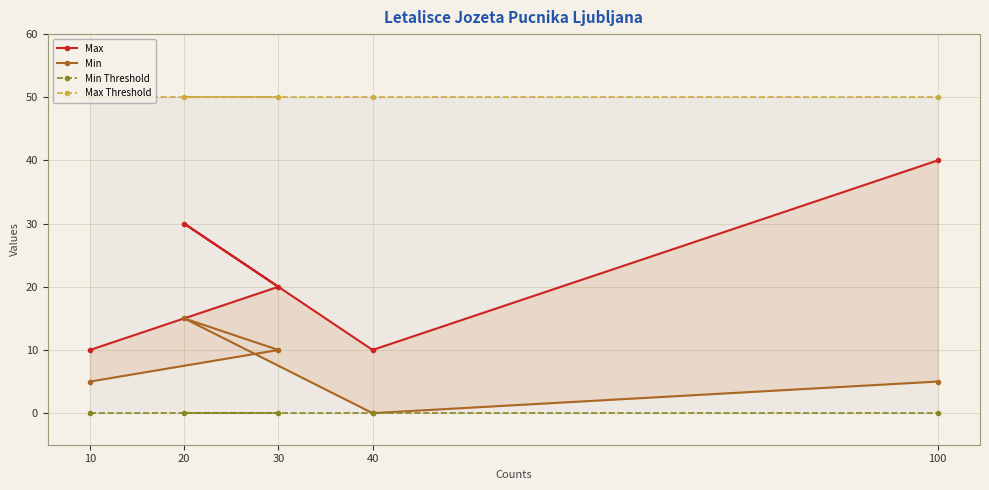

List the labels in order of Min Threshold value, smallest first.

10, 30, 20, 40, 100